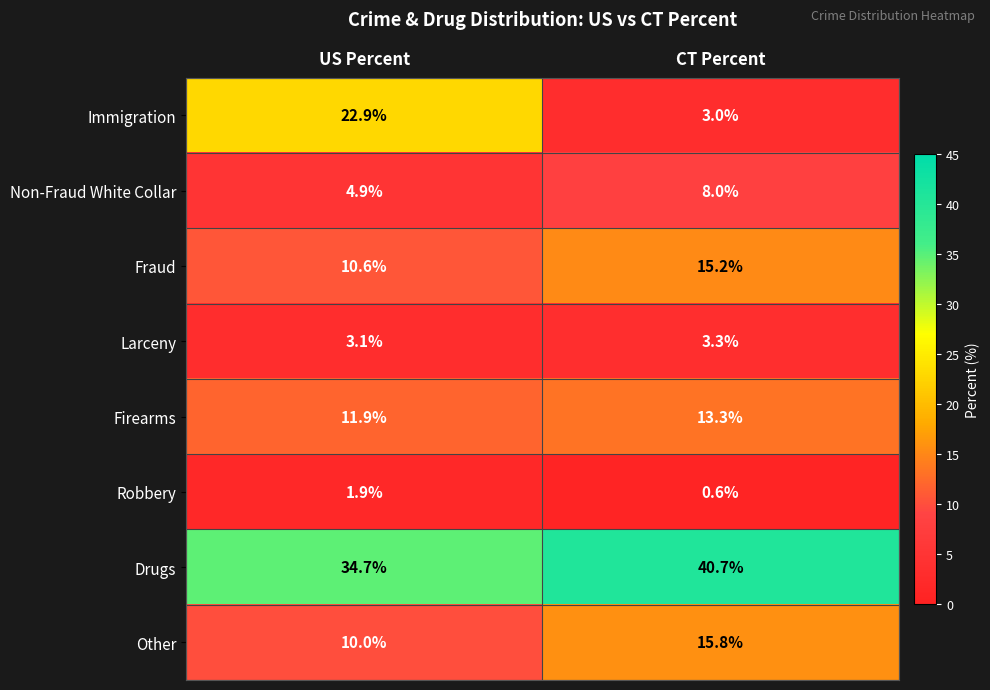

How many data points in Firearms are above 13?

1